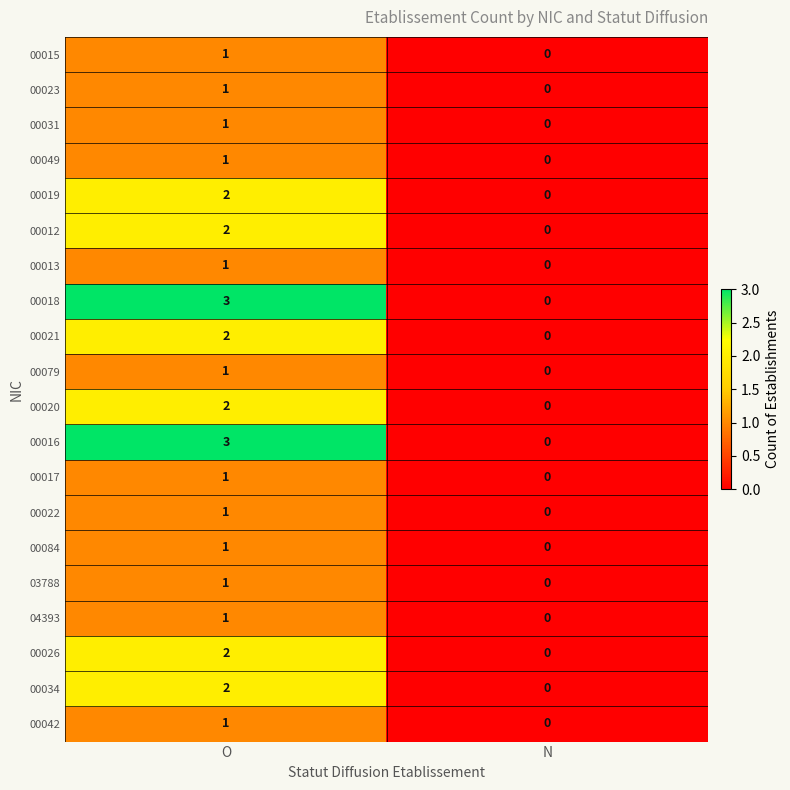

At which category is the sum across all series the highest?

O